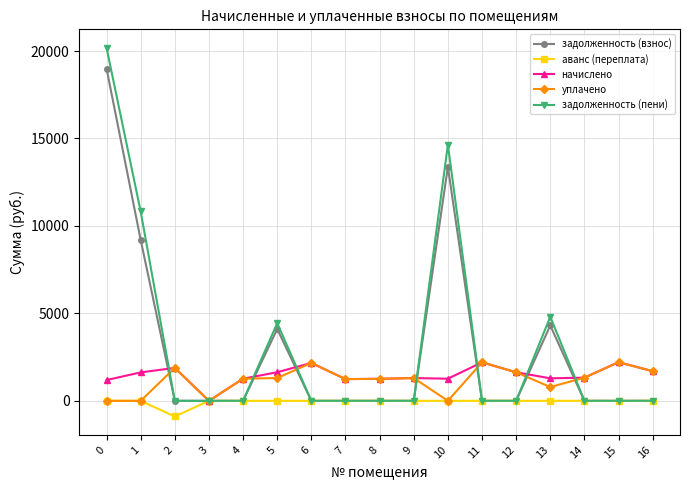

Is it true that начислено equals 297.5 at 0?

False